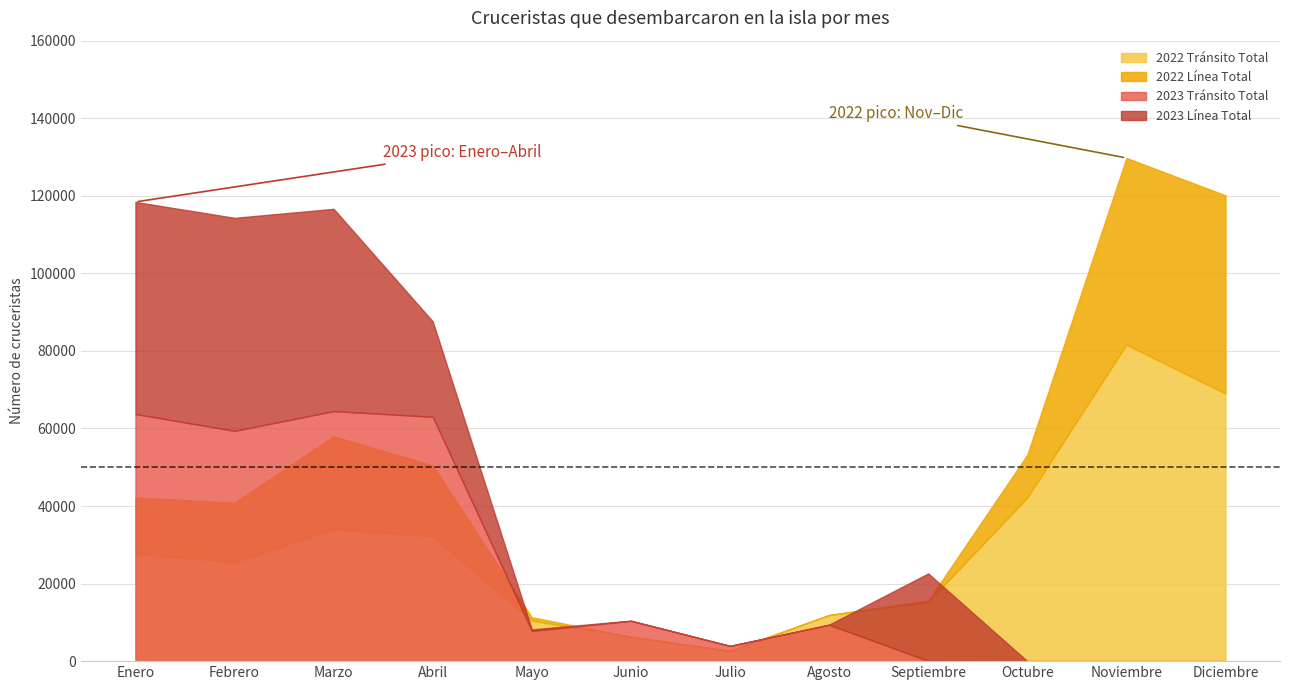

Where is 2022 Tránsito Total nearest to the value 42142?

Octubre